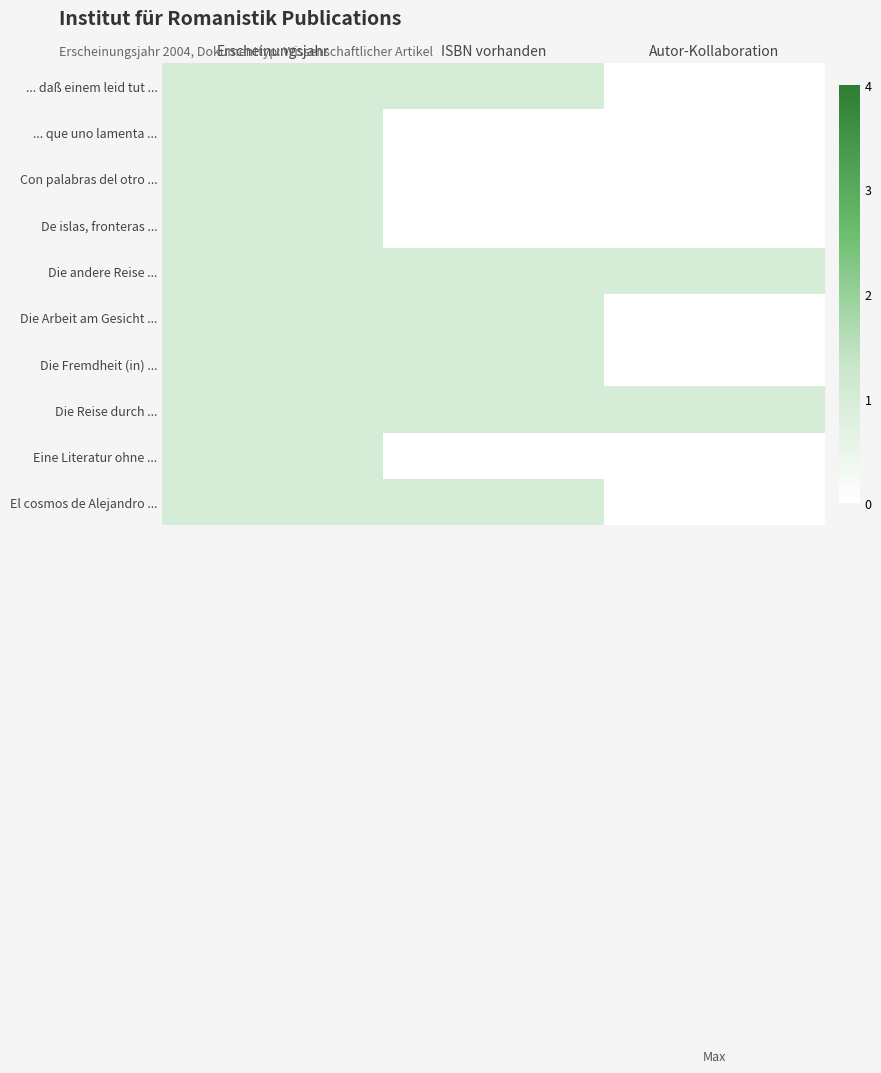

Reading right to left, transcribe all the data shown in this chart.

... daß einem leid tut ...: Autor-Kollaboration=0	ISBN vorhanden=1	Erscheinungsjahr=1
... que uno lamenta ...: Autor-Kollaboration=0	ISBN vorhanden=0	Erscheinungsjahr=1
Con palabras del otro ...: Autor-Kollaboration=0	ISBN vorhanden=0	Erscheinungsjahr=1
De islas, fronteras ...: Autor-Kollaboration=0	ISBN vorhanden=0	Erscheinungsjahr=1
Die andere Reise ...: Autor-Kollaboration=1	ISBN vorhanden=1	Erscheinungsjahr=1
Die Arbeit am Gesicht ...: Autor-Kollaboration=0	ISBN vorhanden=1	Erscheinungsjahr=1
Die Fremdheit (in) ...: Autor-Kollaboration=0	ISBN vorhanden=1	Erscheinungsjahr=1
Die Reise durch ...: Autor-Kollaboration=1	ISBN vorhanden=1	Erscheinungsjahr=1
Eine Literatur ohne ...: Autor-Kollaboration=0	ISBN vorhanden=0	Erscheinungsjahr=1
El cosmos de Alejandro ...: Autor-Kollaboration=0	ISBN vorhanden=1	Erscheinungsjahr=1